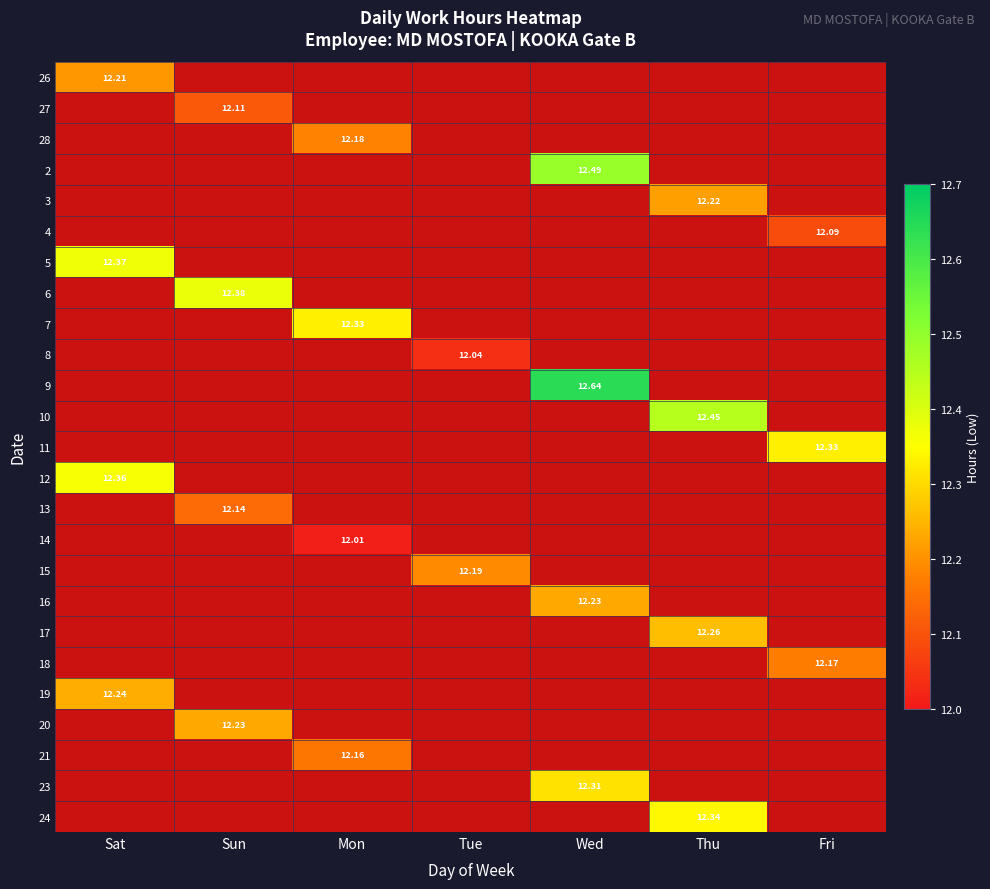

The 7 series shows 0.0 at Sat. True or false?

True